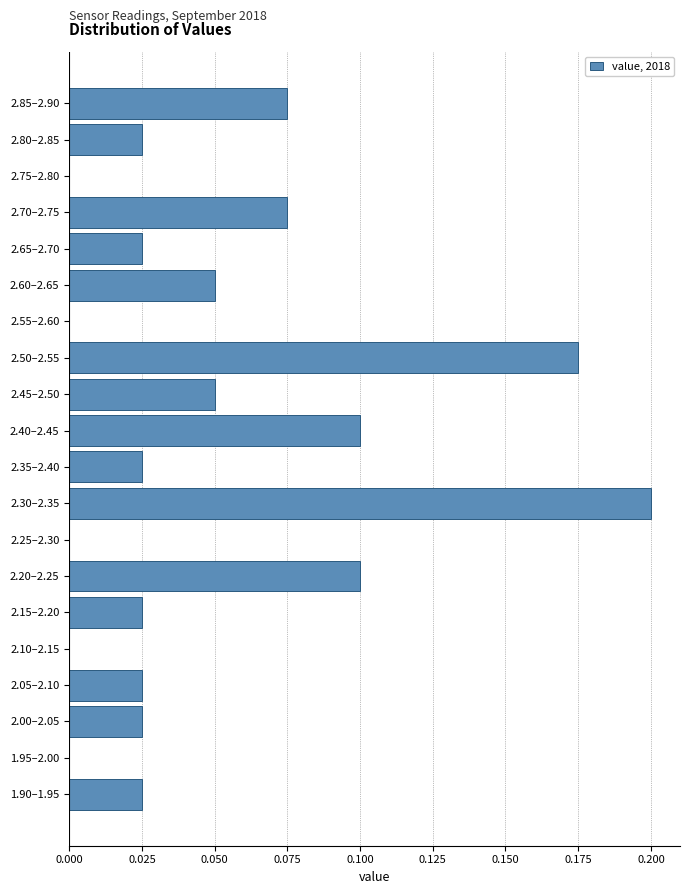

Is it true that the value at 2.30–2.35 is 0.2?

True